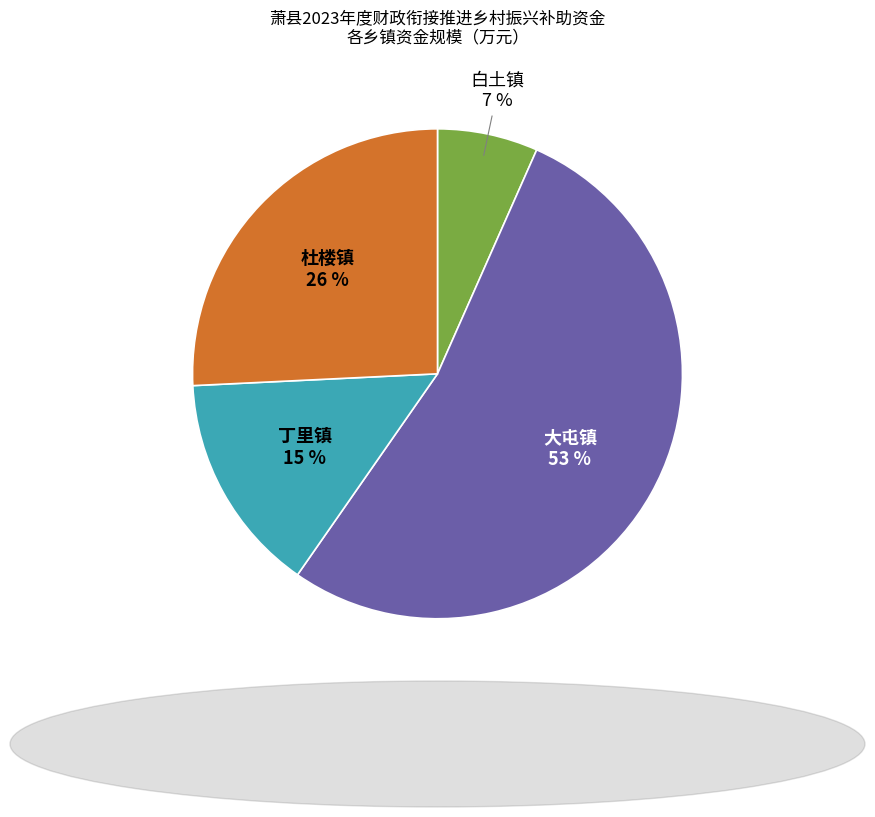

Which slice is the smallest?

白土镇